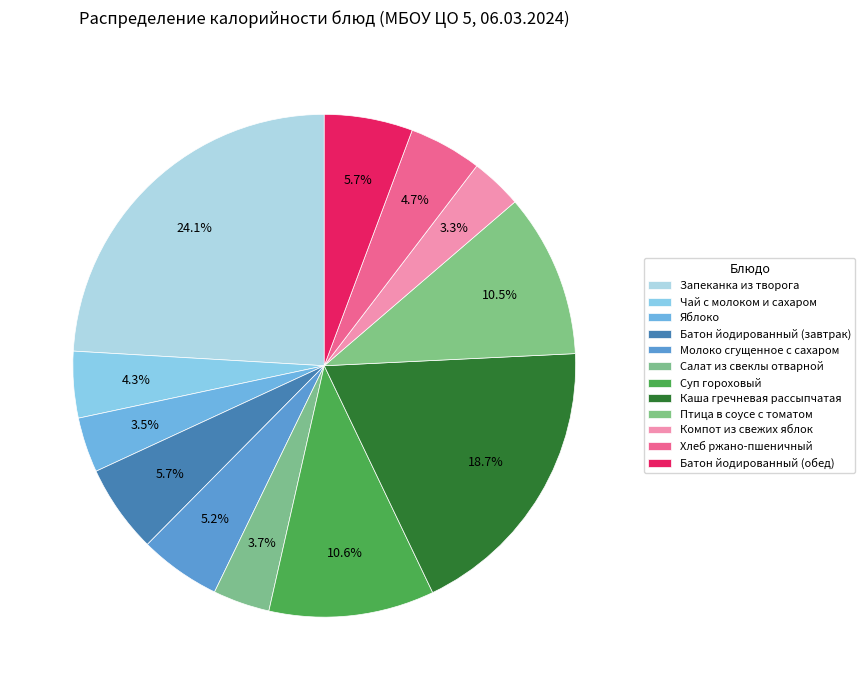

To the nearest percent, what percentage of the pie is Салат из свеклы отварной?

4%